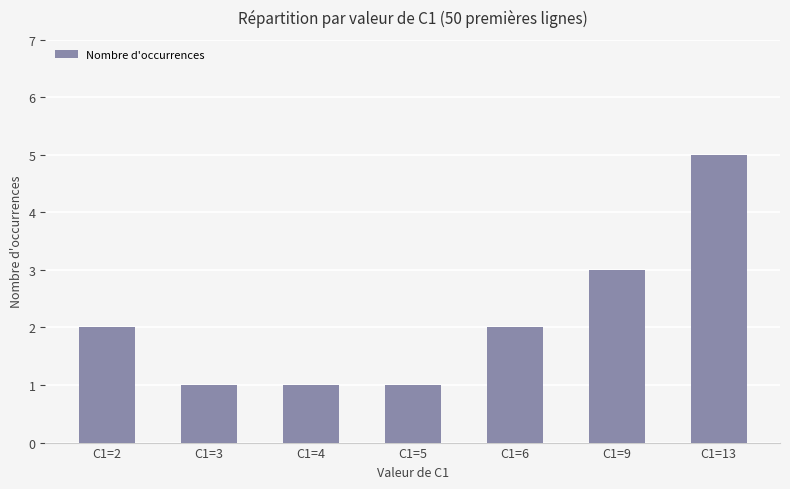

How many distinct data groups are displayed?

1